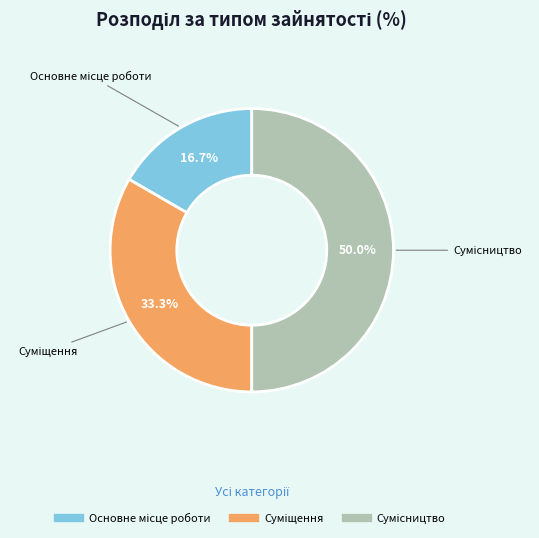

To the nearest percent, what is the difference between the largest and smallest slice percentages?

33%